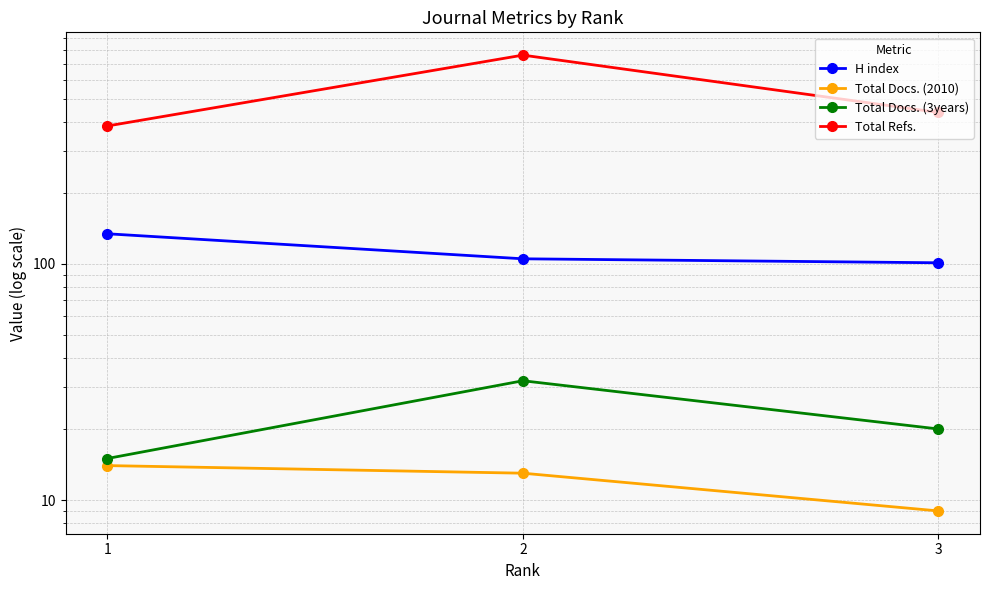

The Total Docs. (3years) series shows 32 at 2. True or false?

True